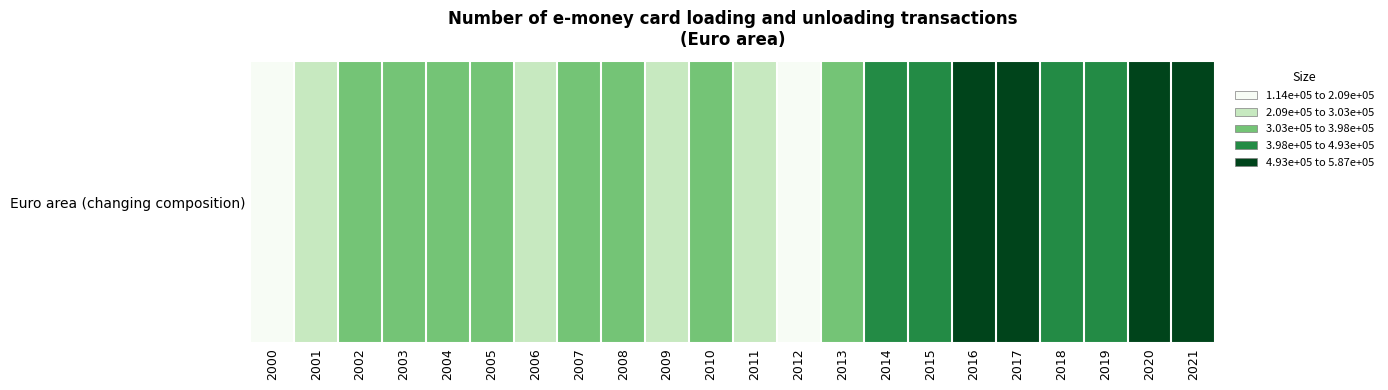

What is the difference between the values at 2011 and 2007?

37072